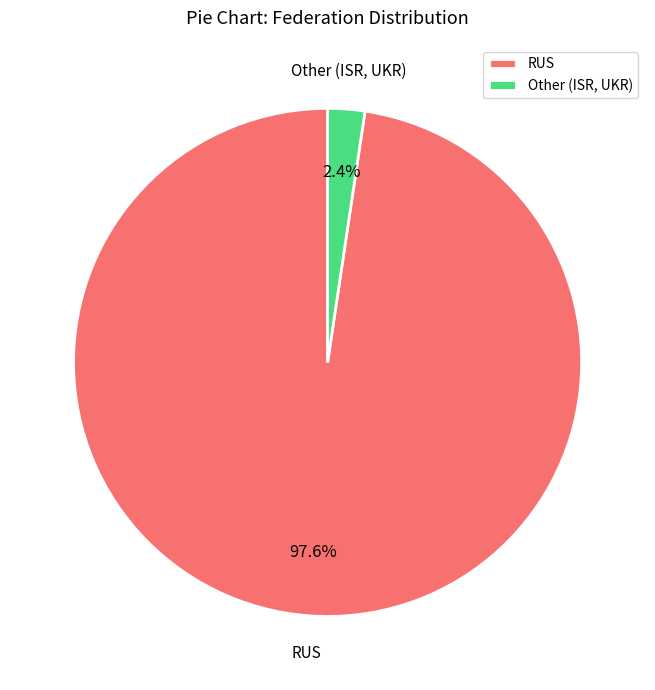

Which category has the smallest portion of the pie?

Other